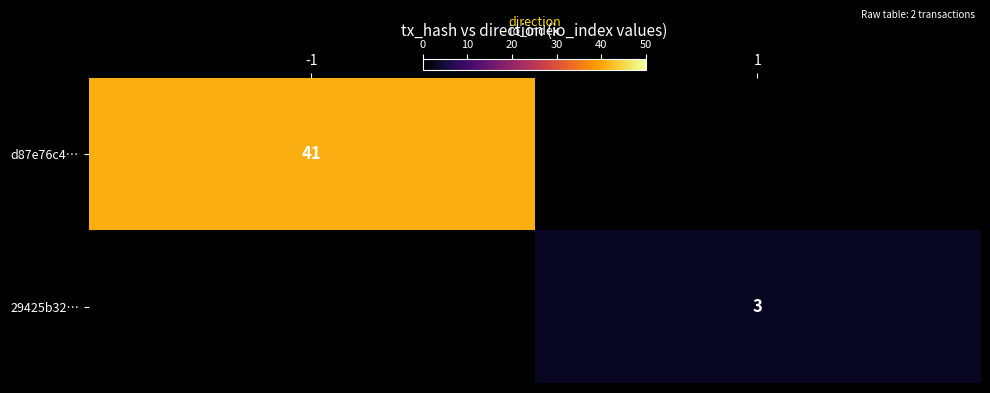

The 29425b32… series shows 3 at 1. True or false?

True